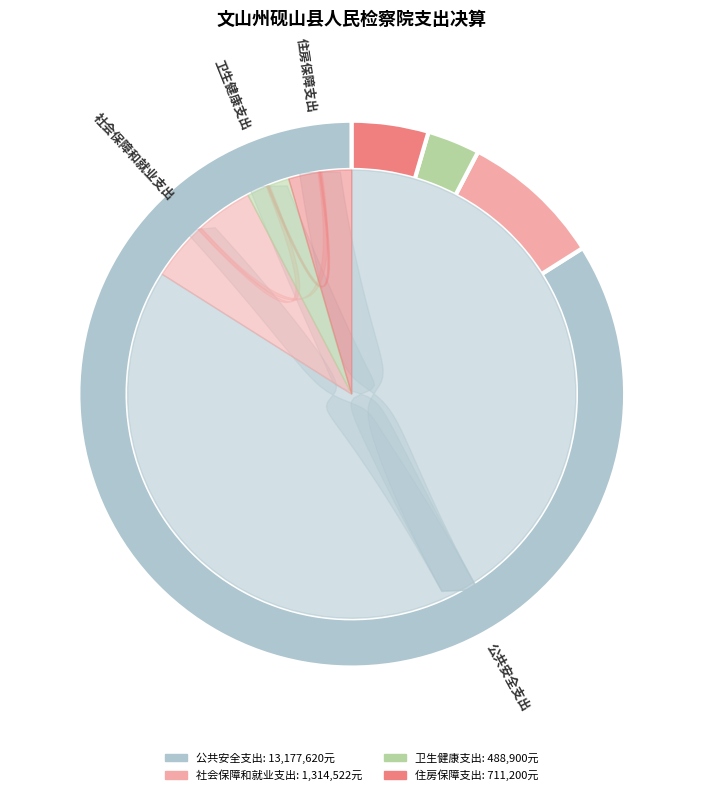

Rank the categories by value from highest to lowest.

公共安全支出, 社会保障和就业支出, 住房保障支出, 卫生健康支出